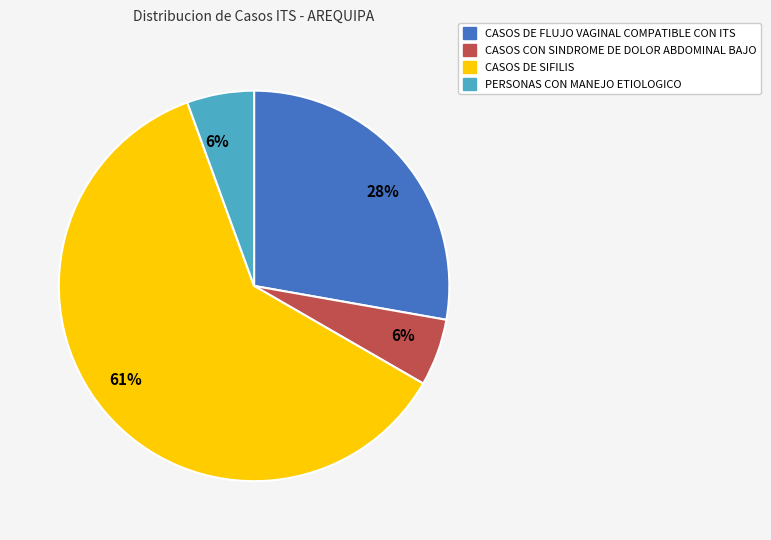

To the nearest percent, what is the average slice percentage?

25%